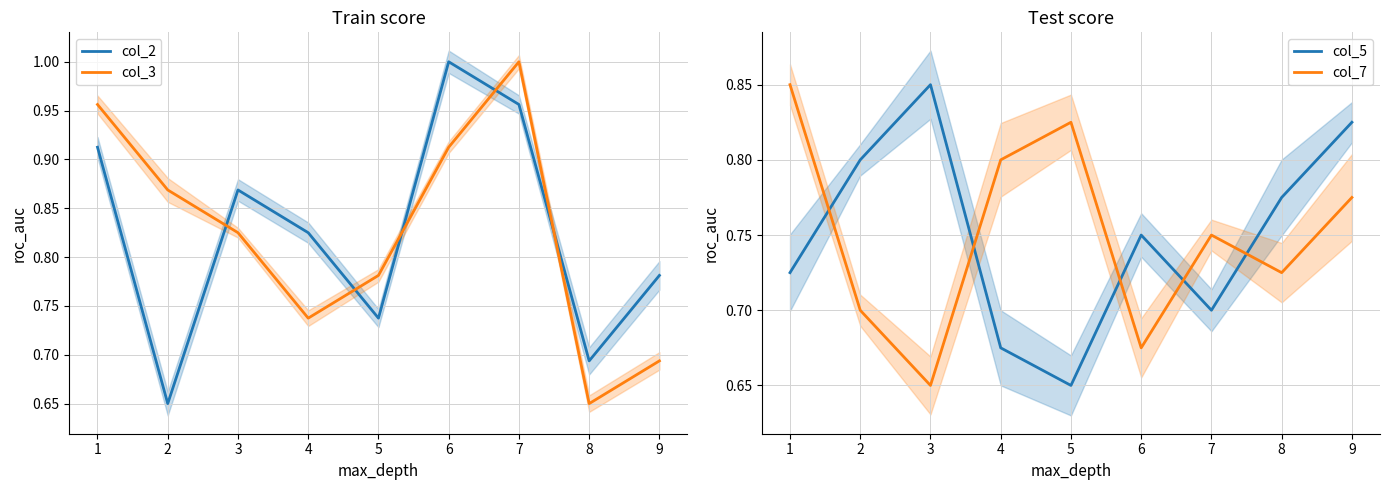

True or false: col_7 has a value of 0.3 at 6.

False